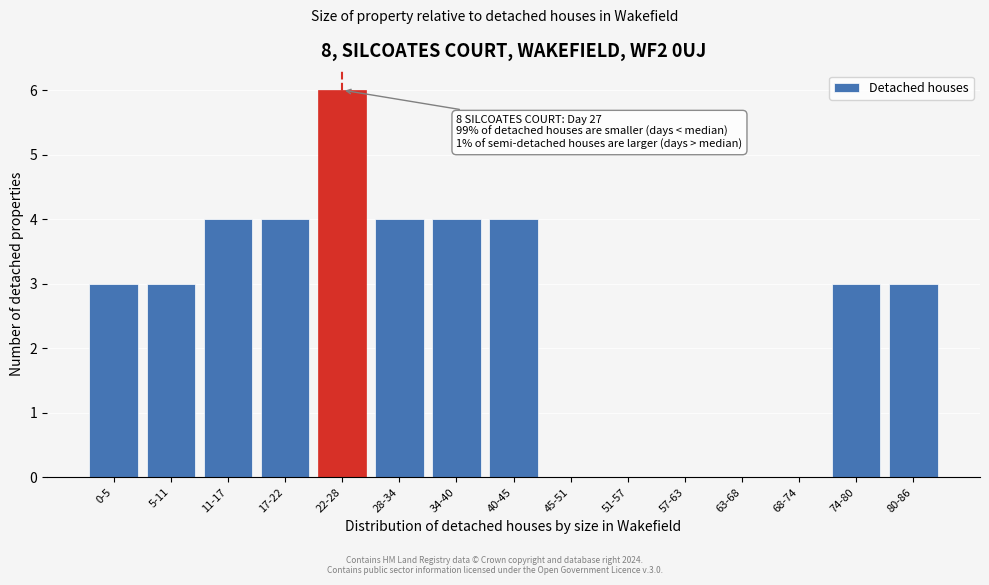

Reading right to left, transcribe all the data shown in this chart.

80-86=3	74-80=3	68-74=0	63-68=0	57-63=0	51-57=0	45-51=0	40-45=4	34-40=4	28-34=4	22-28=6	17-22=4	11-17=4	5-11=3	0-5=3